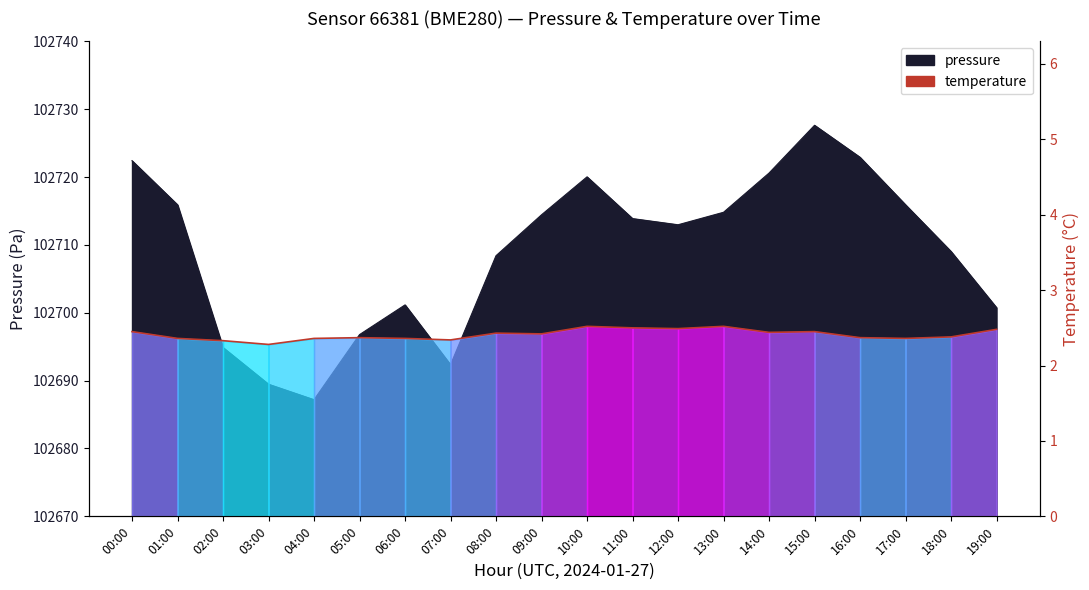

The chart shows a value of 0.8 at 04:00. True or false?

False